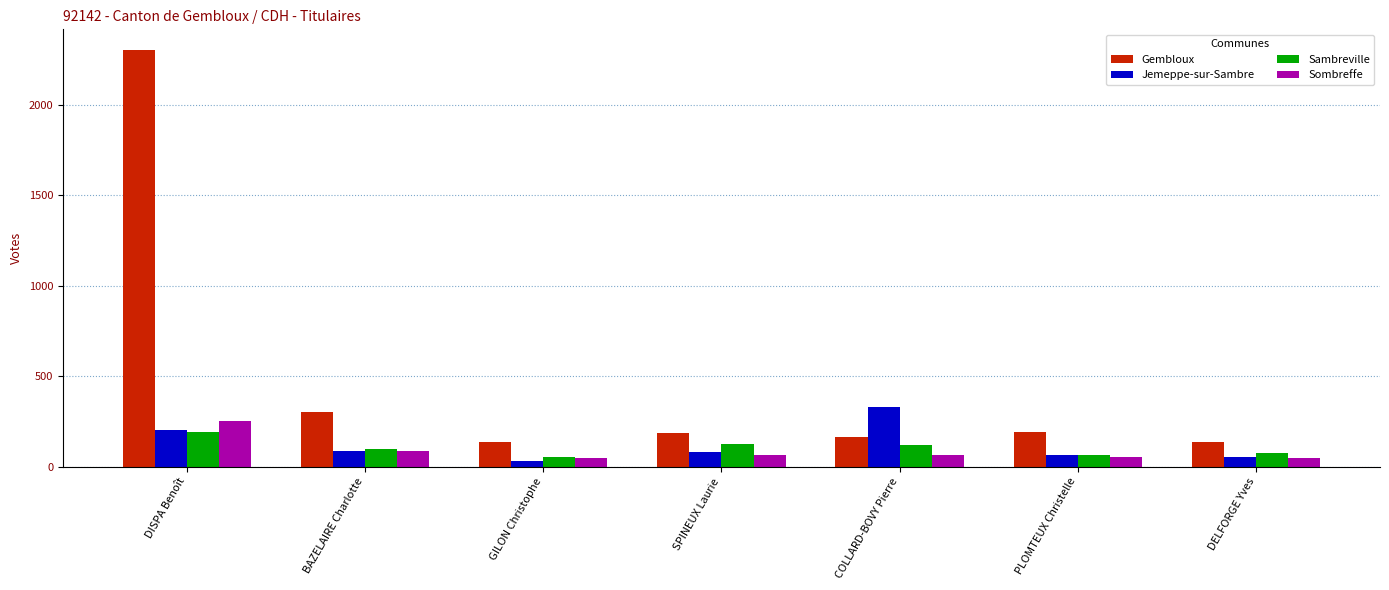

What is the value of the Gembloux bar at the 4th from the left?

187